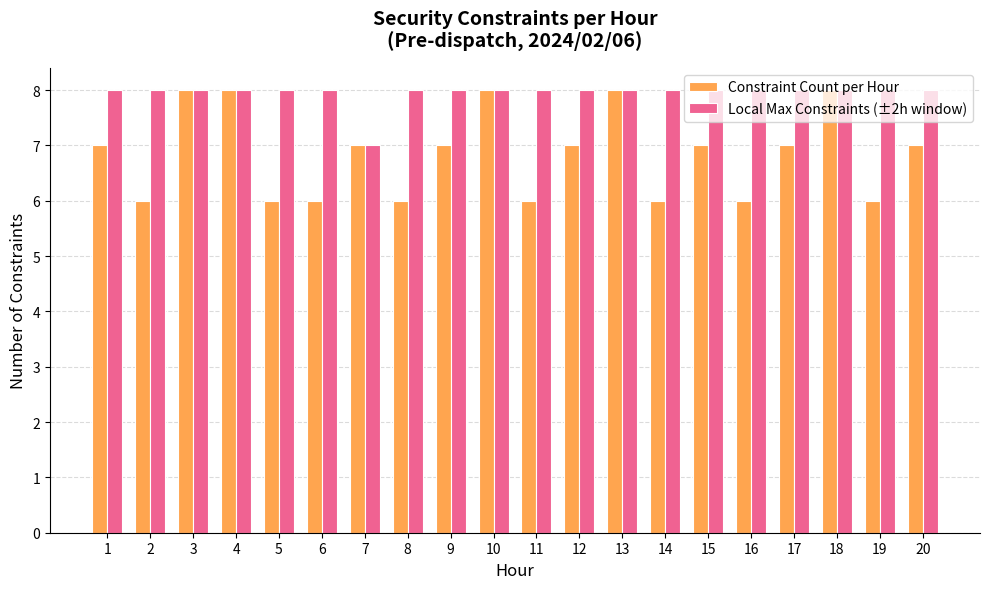

What is the smallest value displayed?

6